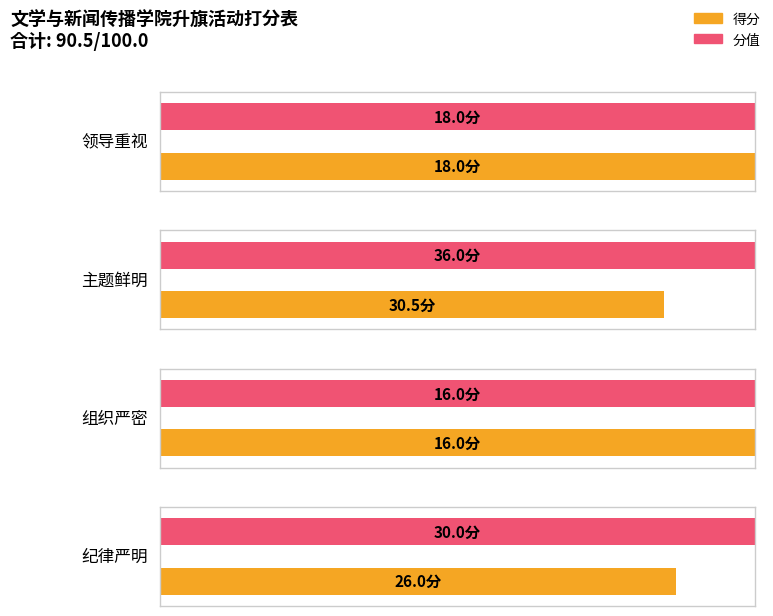

What are all the series names shown in the legend?

分值, 得分